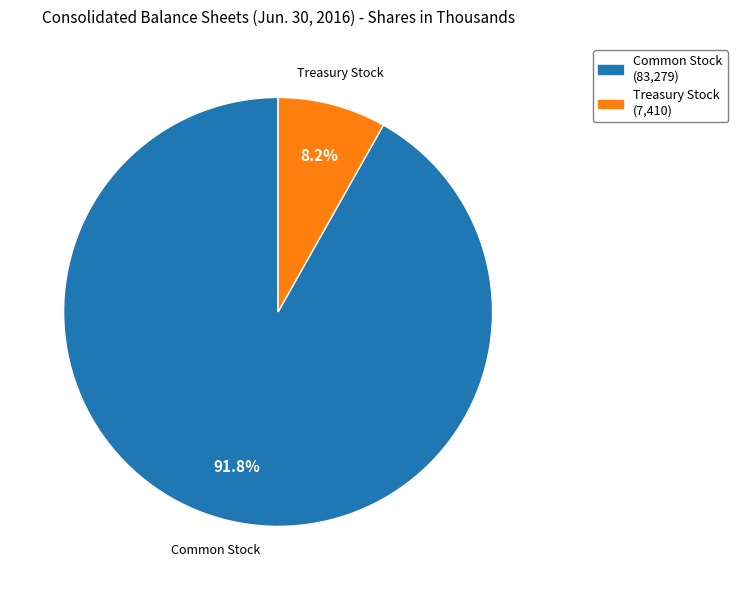

Does any single category account for the majority?

Yes